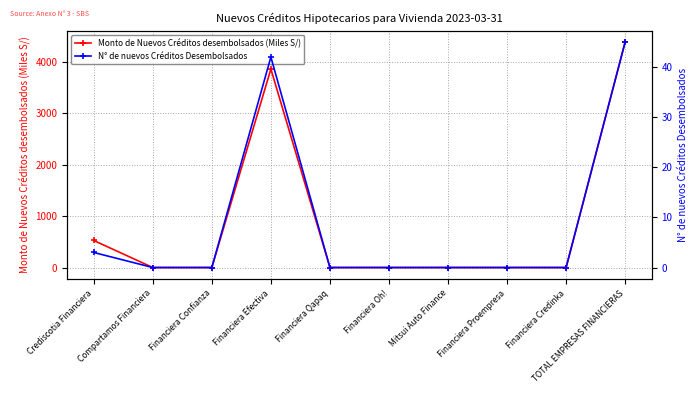

What is the label of the 2nd point from the left?

Compartamos Financiera